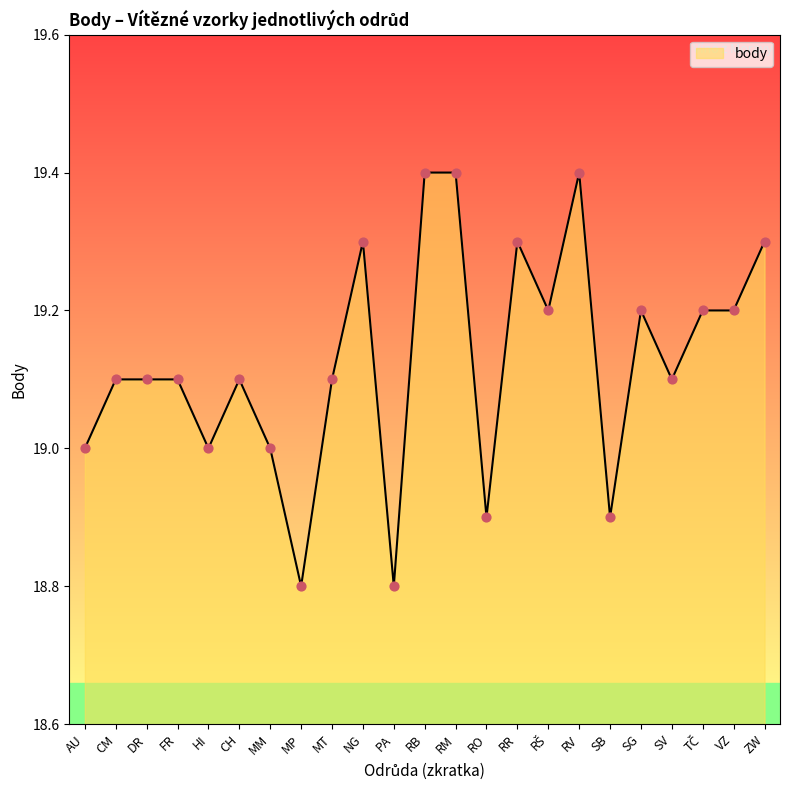

Which has a higher value, DR or RO?

DR